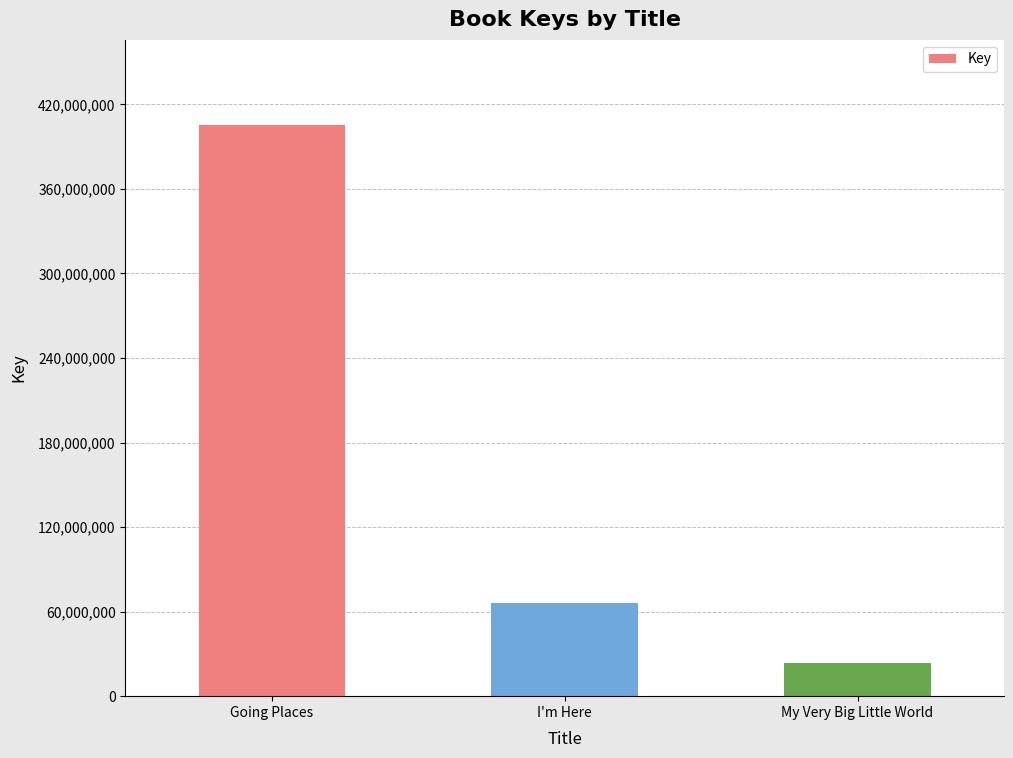

List the labels in order of value, smallest first.

My Very Big Little World, I'm Here, Going Places